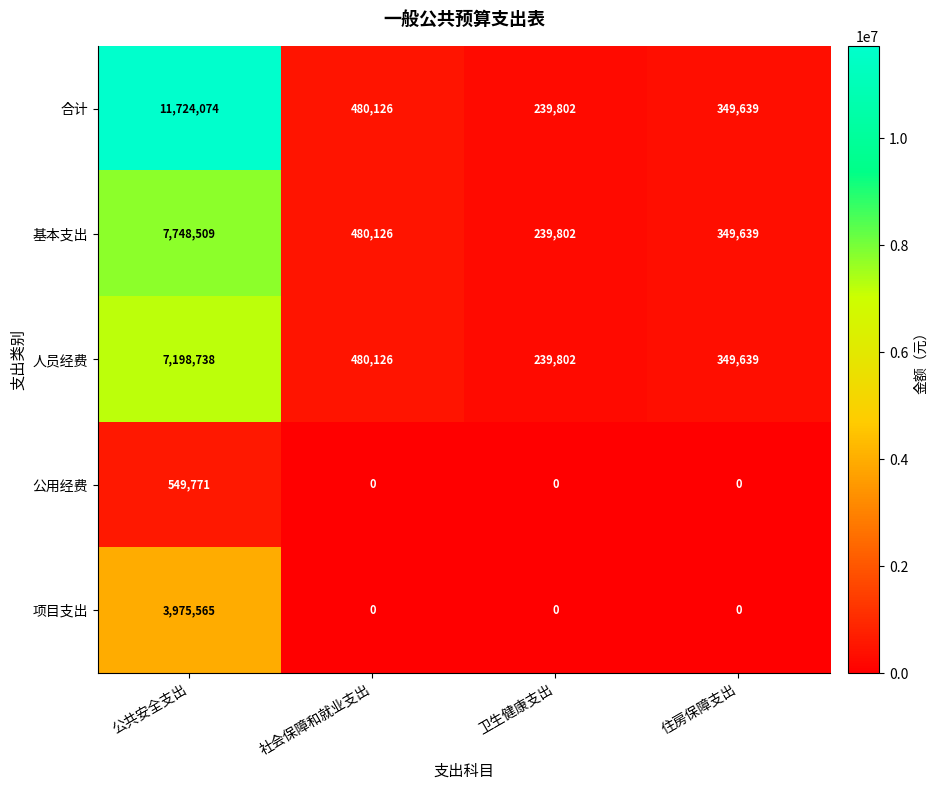

Reading right to left, extract all data points from this chart.

合计: 349639	239802	480126	11724074
基本支出: 349639	239802	480126	7748509
人员经费: 349639	239802	480126	7198738
公用经费: 0	0	0	549771
项目支出: 0	0	0	3975565